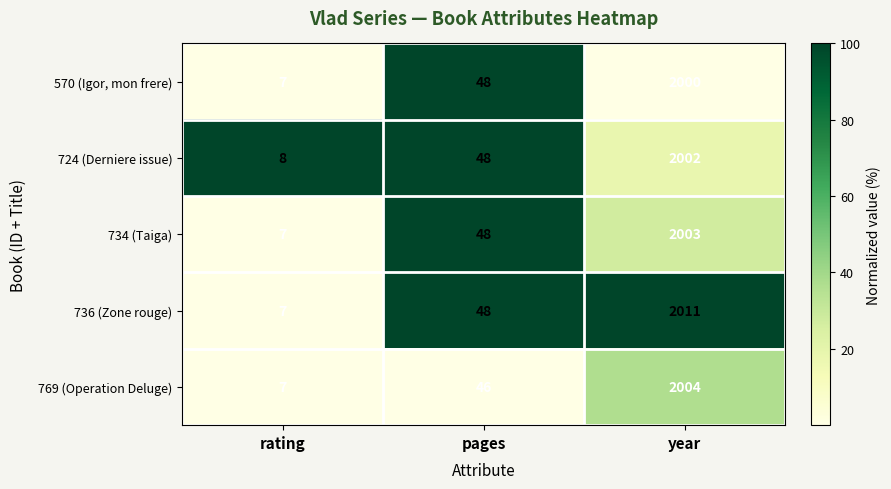

Which series has the largest total across all categories?

736 (Zone rouge)